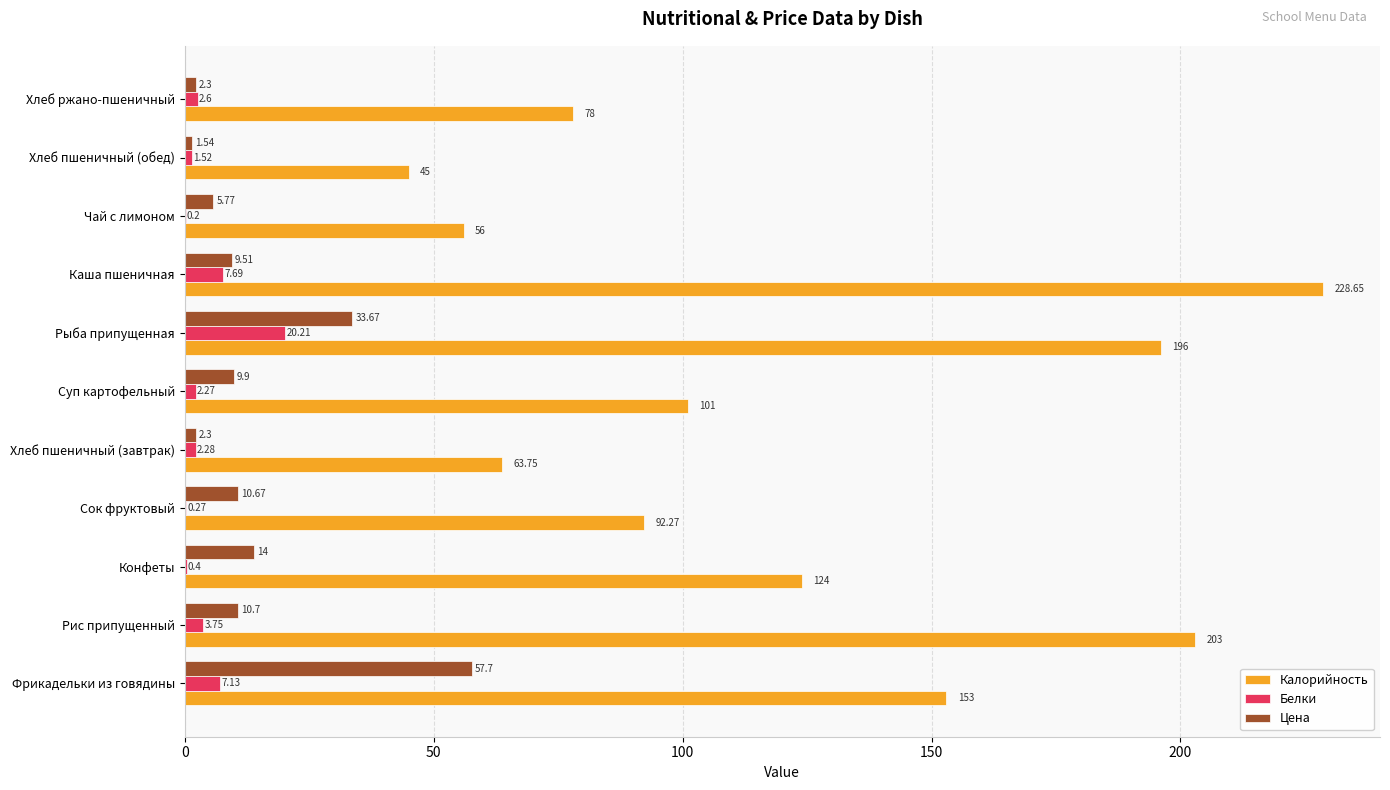

What is the sum of the Цена values at Хлеб пшеничный (завтрак) and Сок фруктовый?

13.0